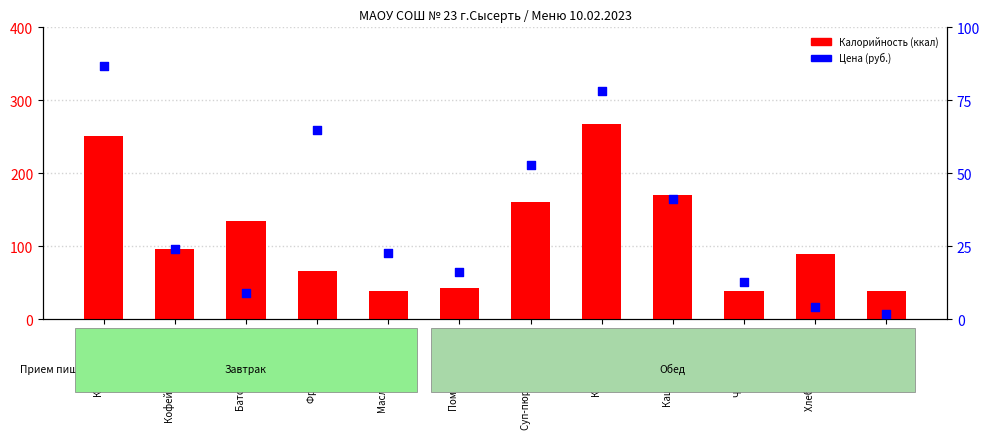

What is the total value across all series at Фрукты свежие?

105.0